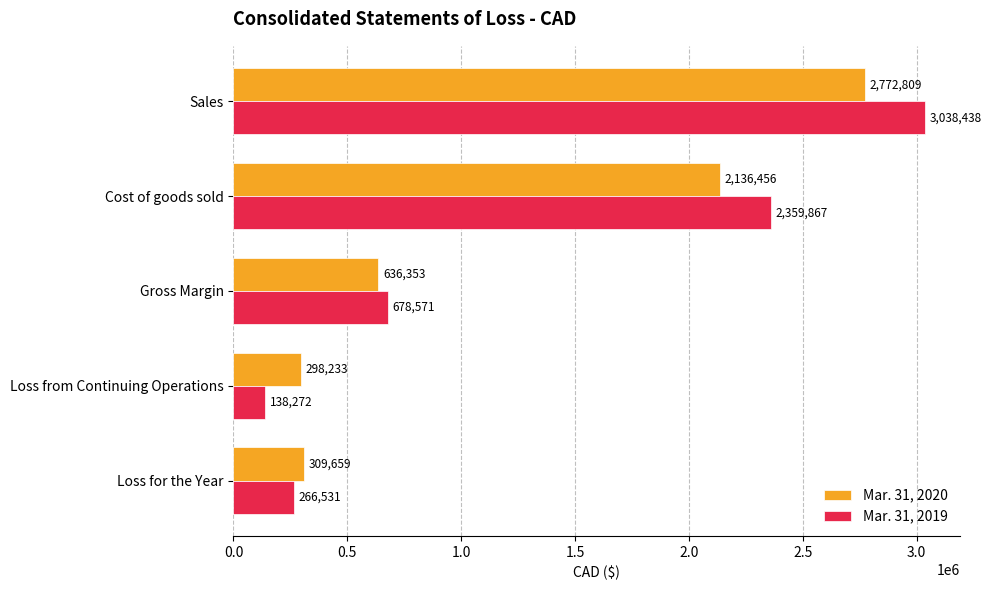

How many categories are shown in the chart?

5